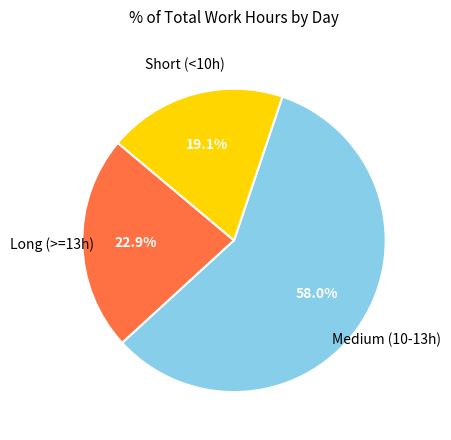

Is there any slice that represents more than half of the pie?

Yes